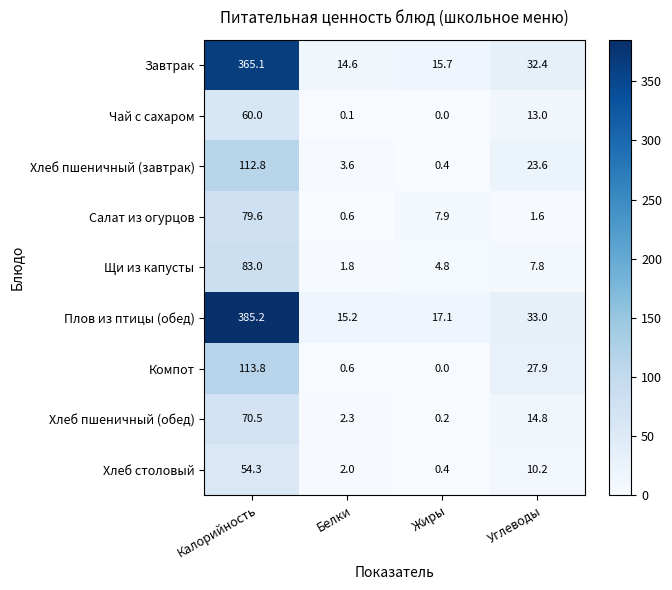

At which label does Хлеб пшеничный (завтрак) first exceed 23?

Калорийность